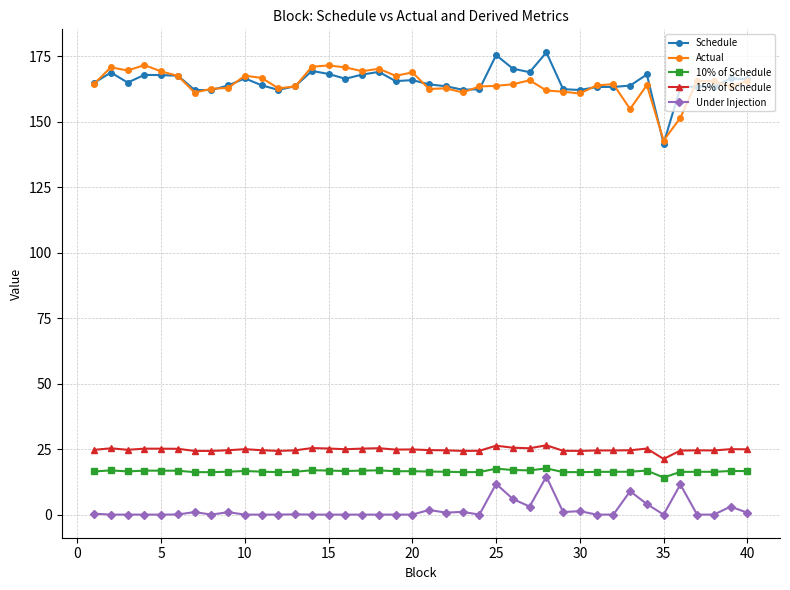

What is the value of the Actual point at the 10th from the left?

167.6